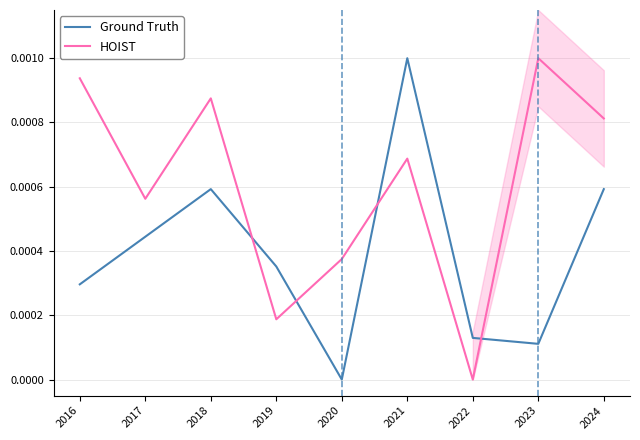

Reading right to left, transcribe all the data shown in this chart.

Ground Truth: 2024=0.0	2023=0.0	2022=0.0	2021=0.0	2020=0.0	2019=0.0	2018=0.0	2017=0.0	2016=0.0
HOIST: 2024=0.0	2023=0.0	2022=0.0	2021=0.0	2020=0.0	2019=0.0	2018=0.0	2017=0.0	2016=0.0